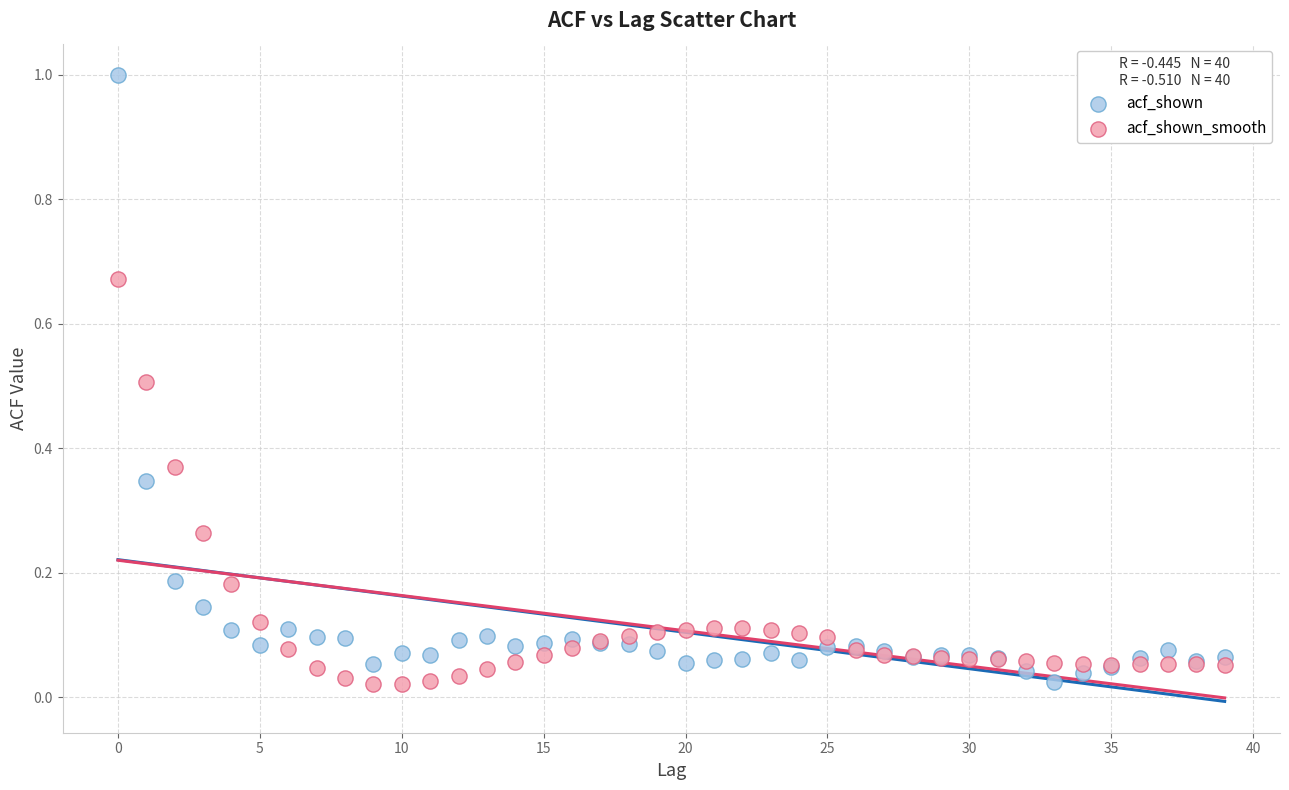

Which series has the largest Y range (max minus min)?

acf_shown